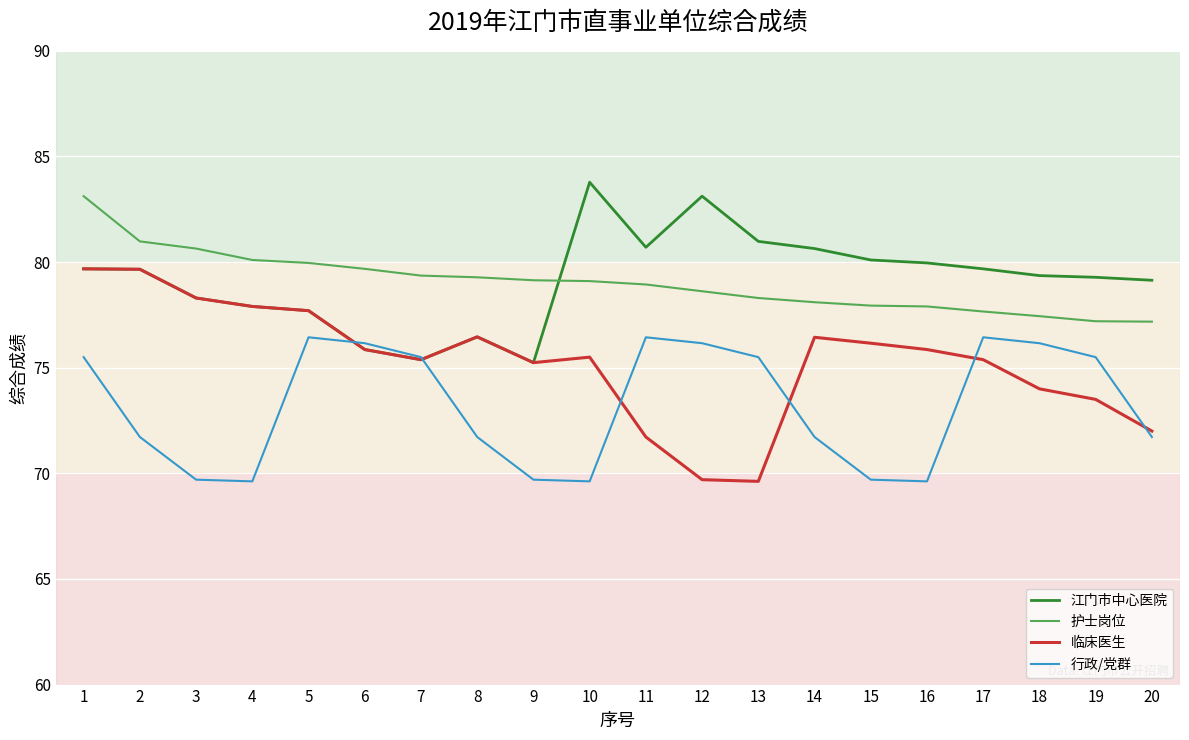

What is the minimum value for 护士岗位?

77.2